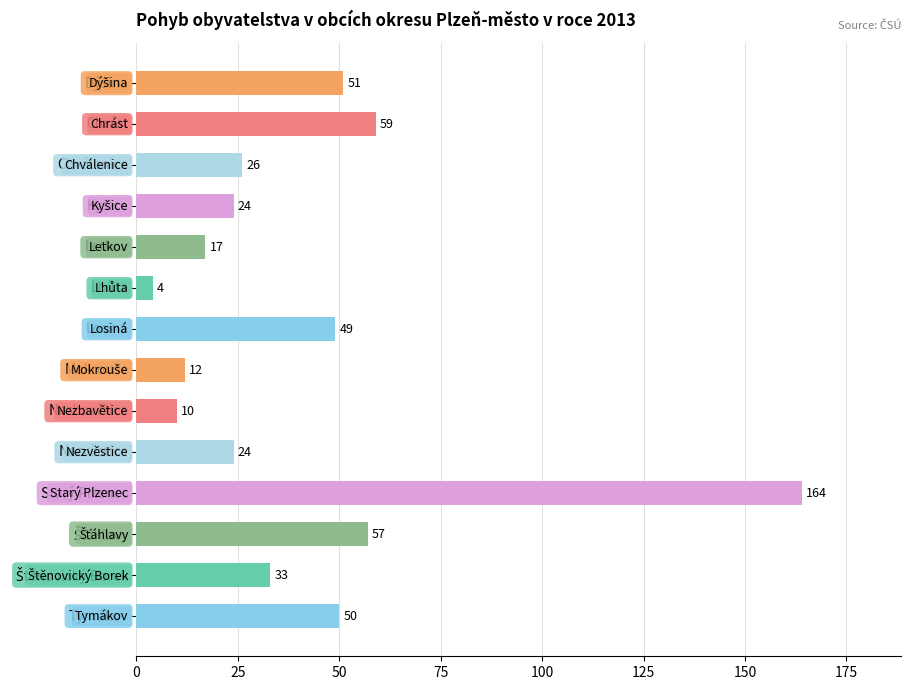

Count the number of data series in this chart.

1